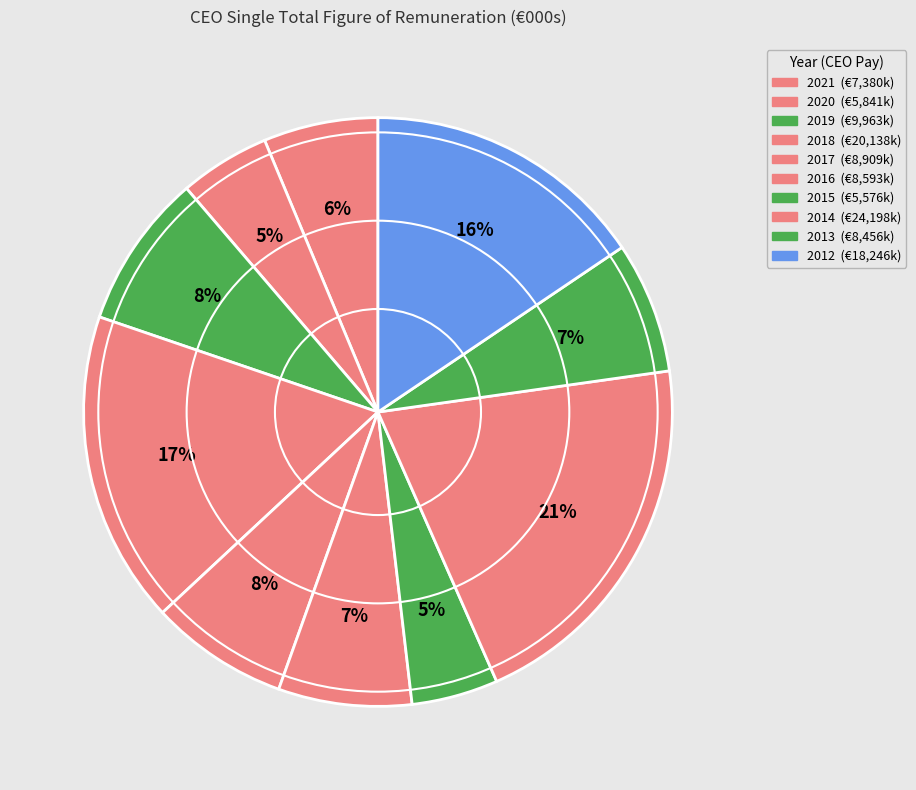

How many segments does this pie chart have?

10